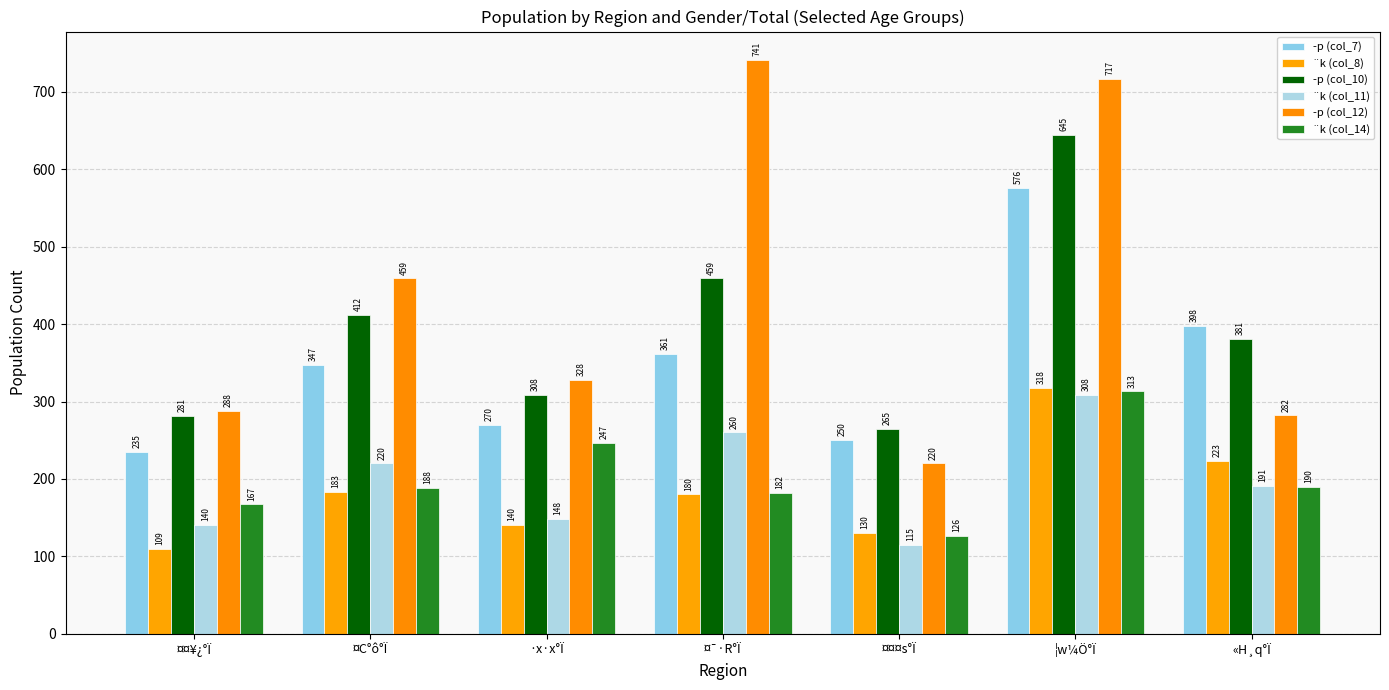

Reading right to left, transcribe all the data shown in this chart.

­p (col_7): 398	576	250	361	270	347	235
¨k (col_8): 223	318	130	180	140	183	109
­p (col_10): 381	645	265	459	308	412	281
¨k (col_11): 191	308	115	260	148	220	140
­p (col_12): 282	717	220	741	328	459	288
¨k (col_14): 190	313	126	182	247	188	167